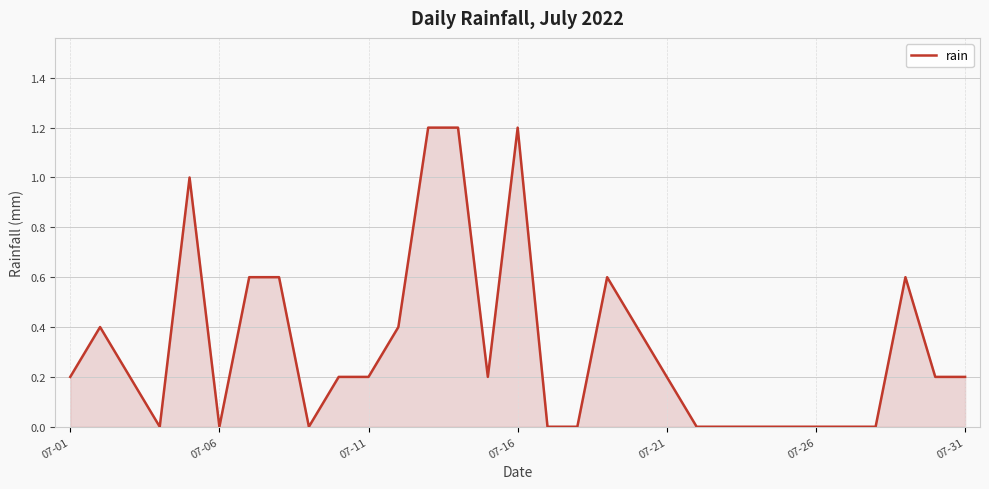

What is the difference between the maximum and minimum values?

1.2